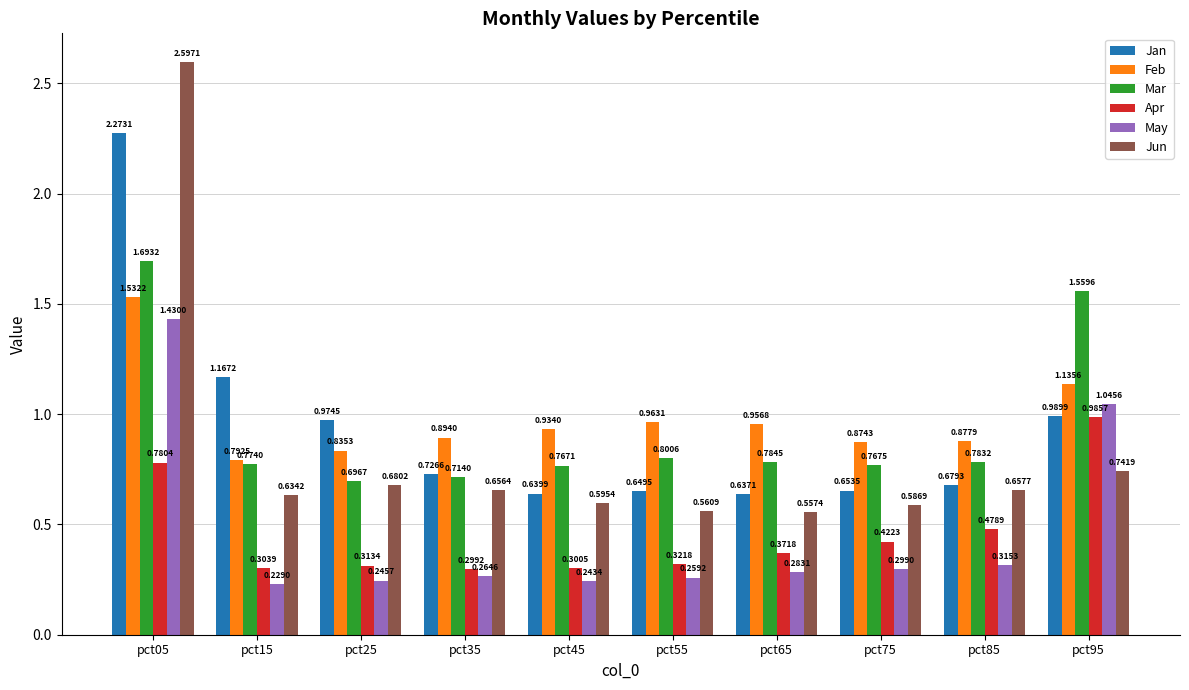

Where is May nearest to the value 0?

pct15